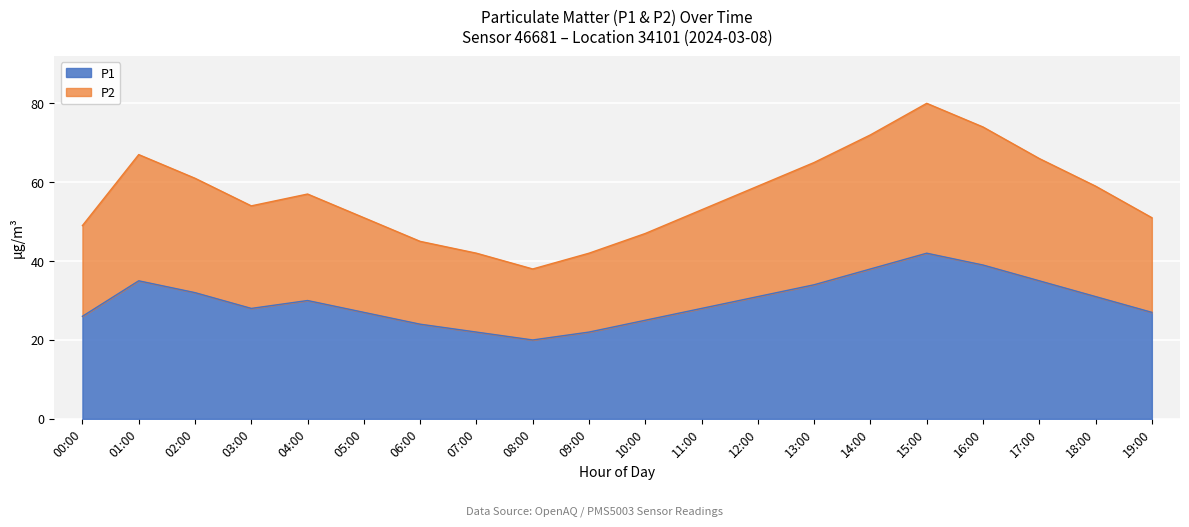

Does the chart display data point markers on the line(s)?

No